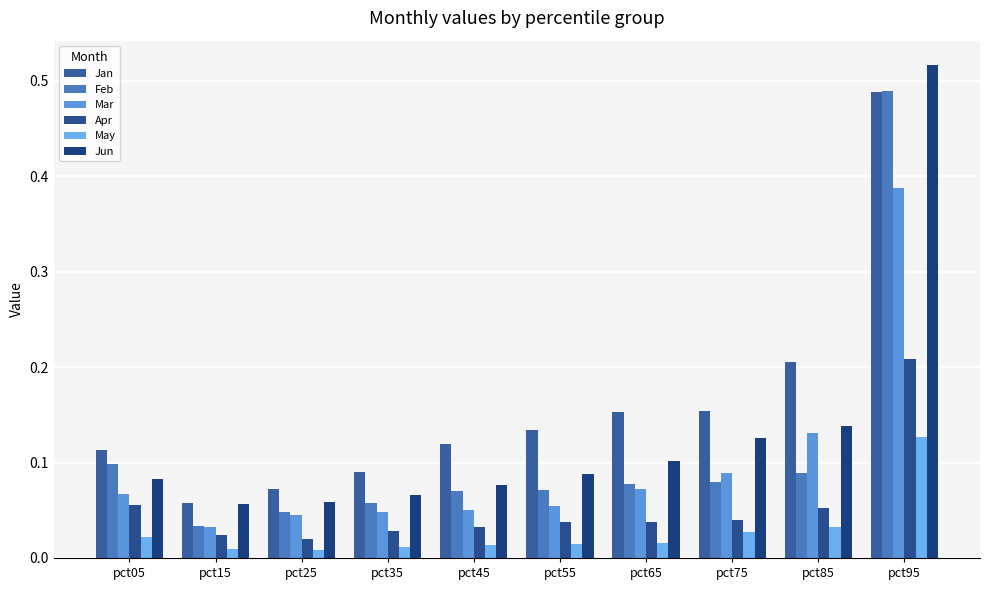

What is the value of the Mar bar at the 8th from the left?

0.1